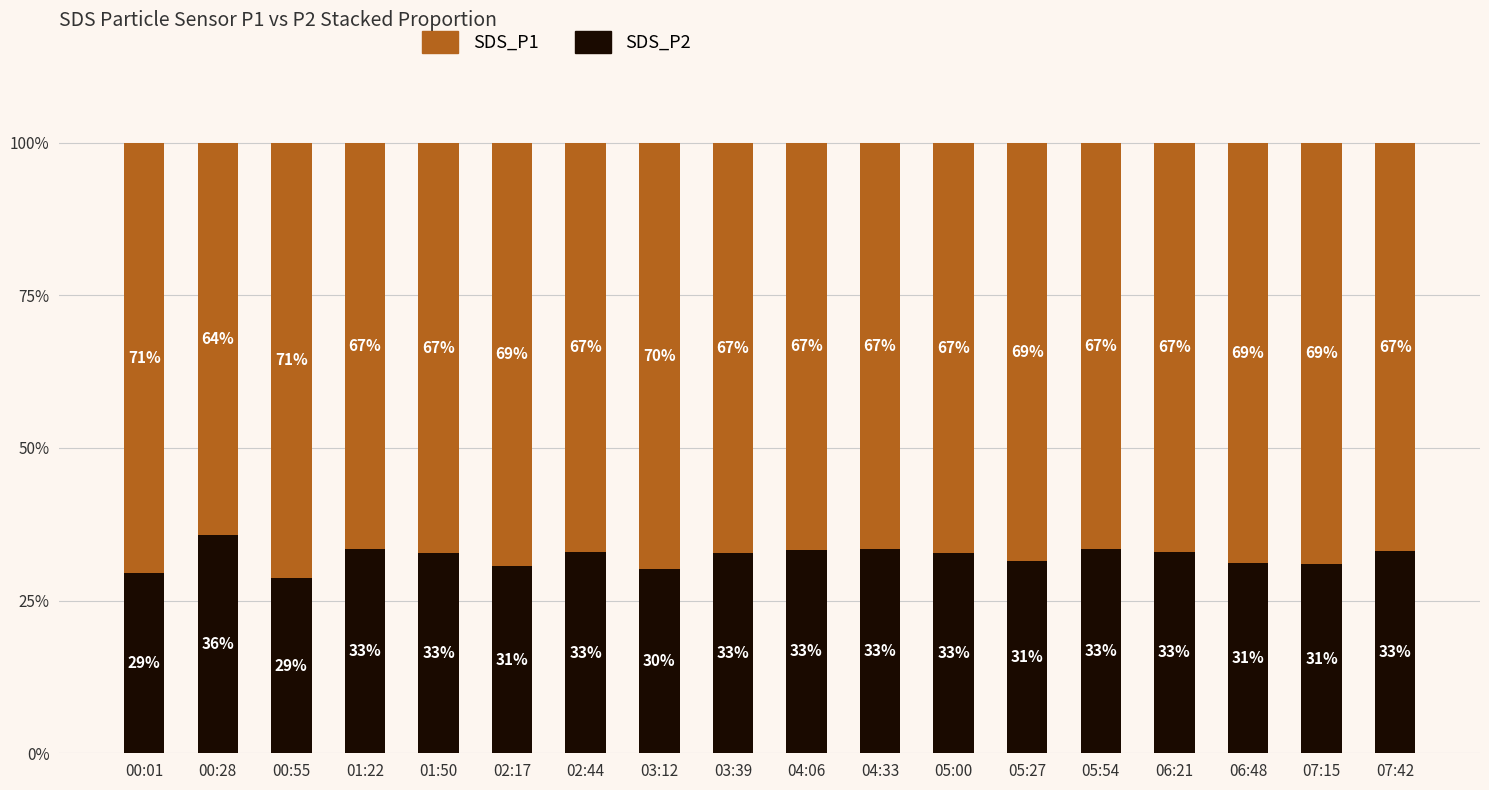

How many values in the SDS_P2 series are below 32?

7